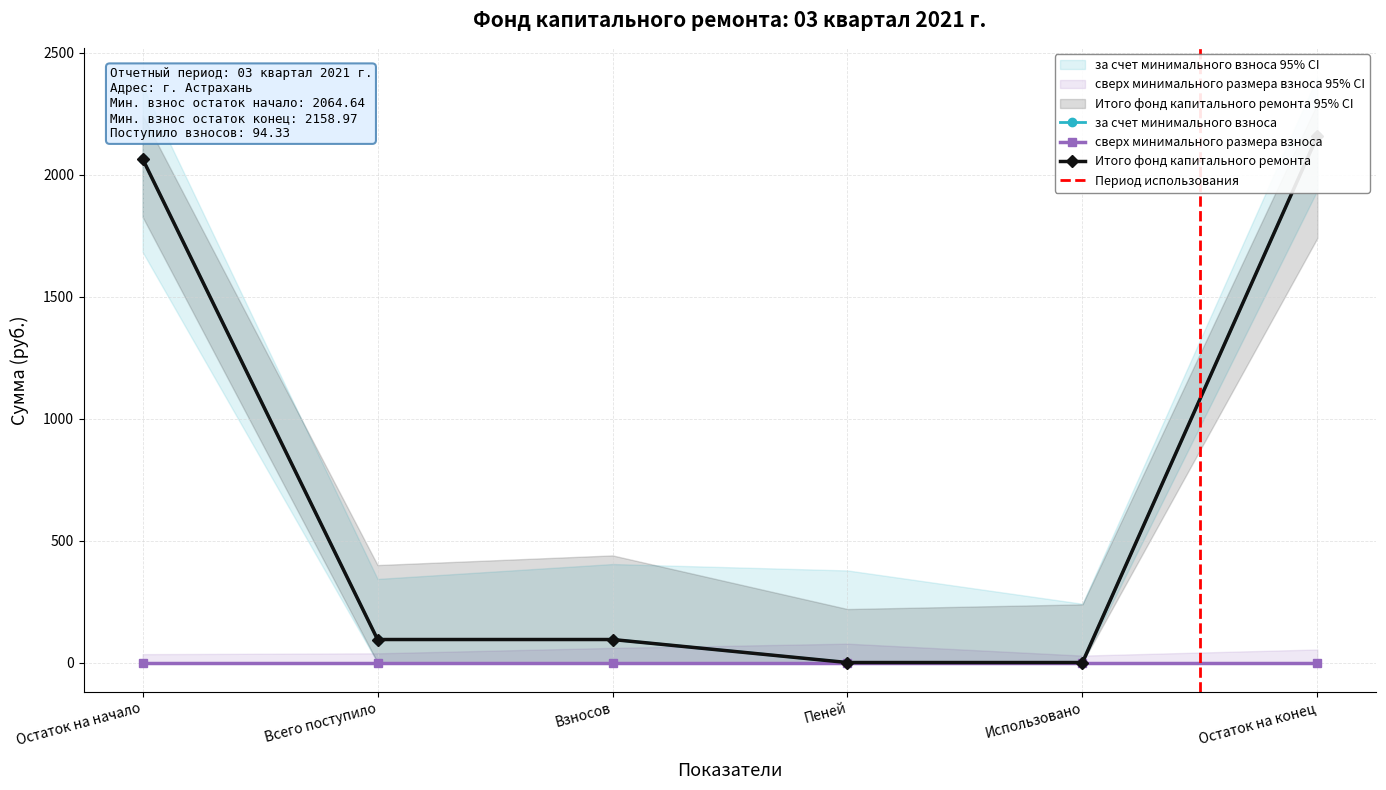

Which series has the largest total across all categories?

за счет минимального взноса